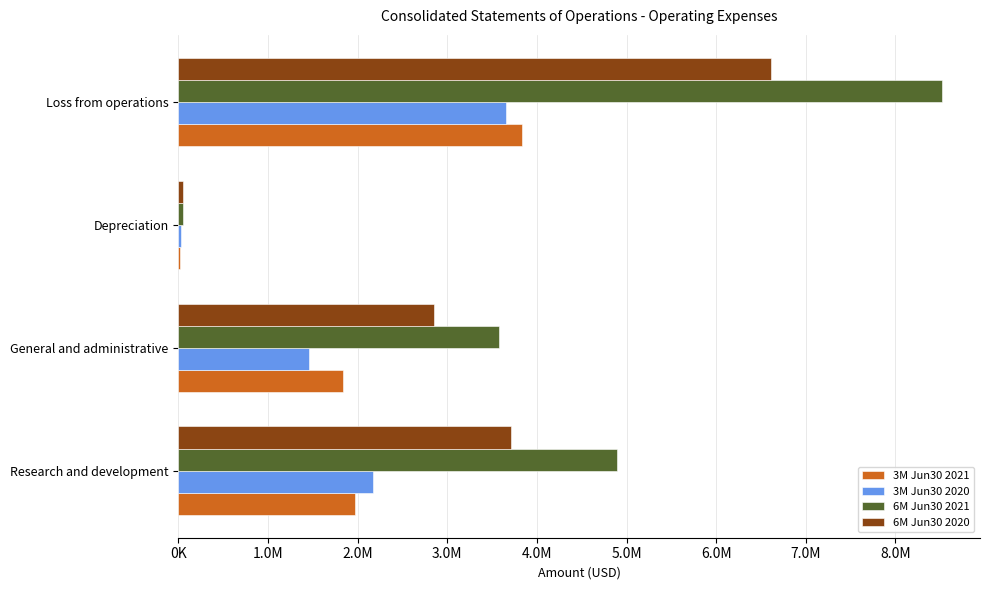

What are all the series names shown in the legend?

3M Jun30 2021, 3M Jun30 2020, 6M Jun30 2021, 6M Jun30 2020